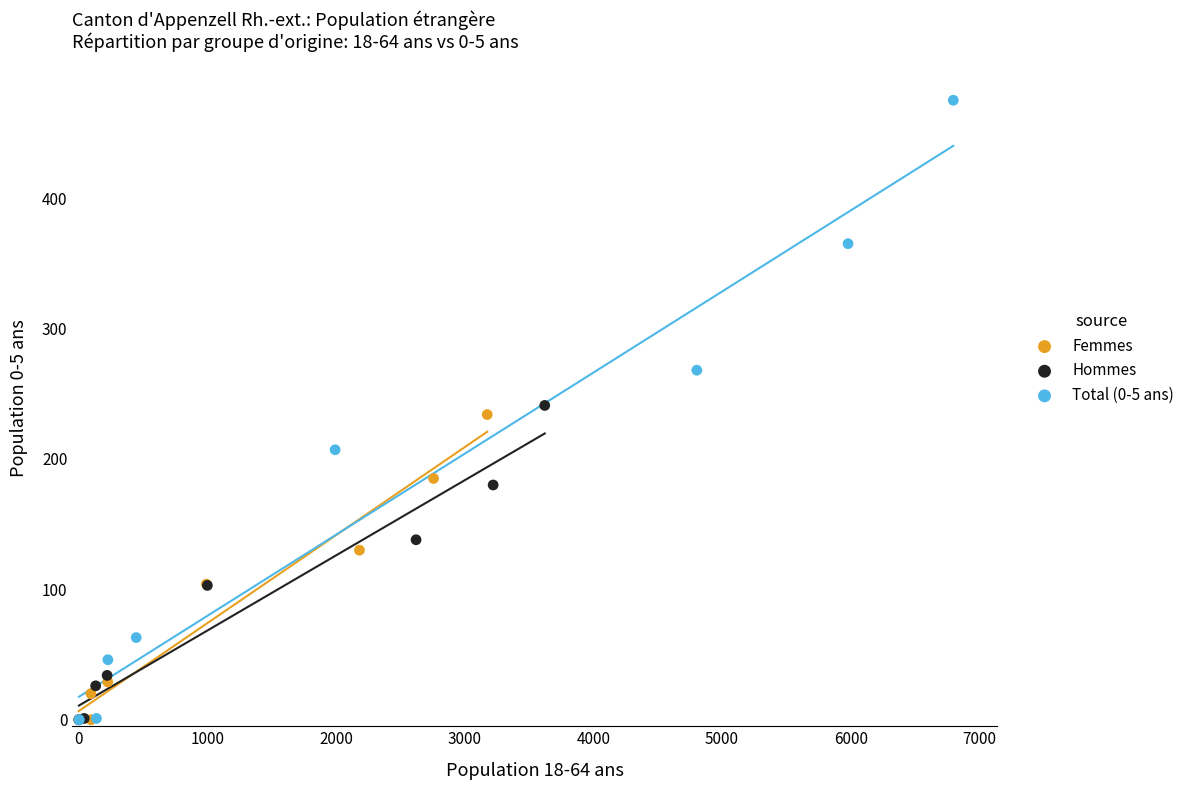

What are all the series names shown in the legend?

Femmes, Hommes, Total (0-5 ans)